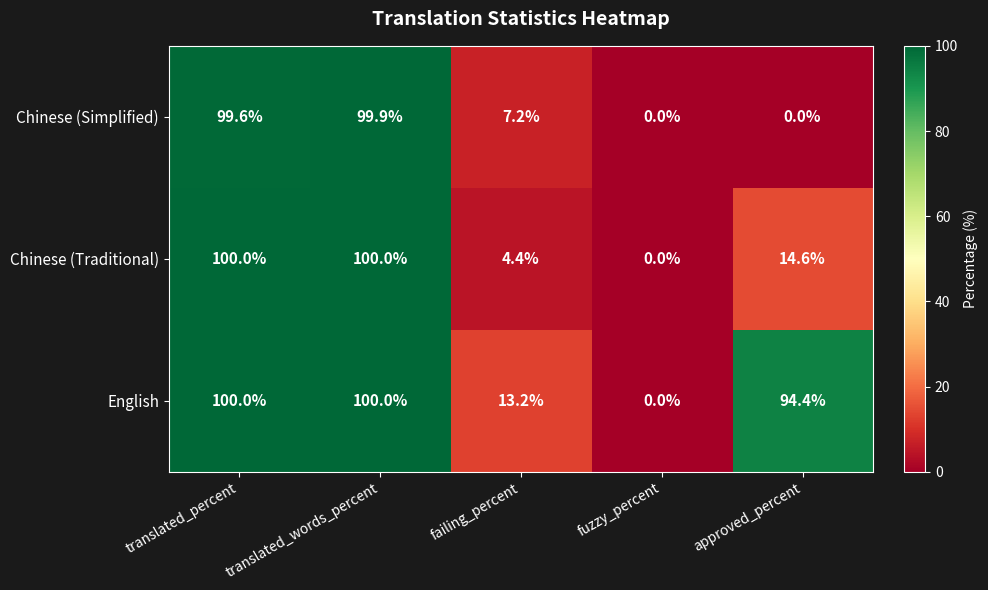

Is it true that Chinese (Traditional) equals 100.0 at translated_percent?

True